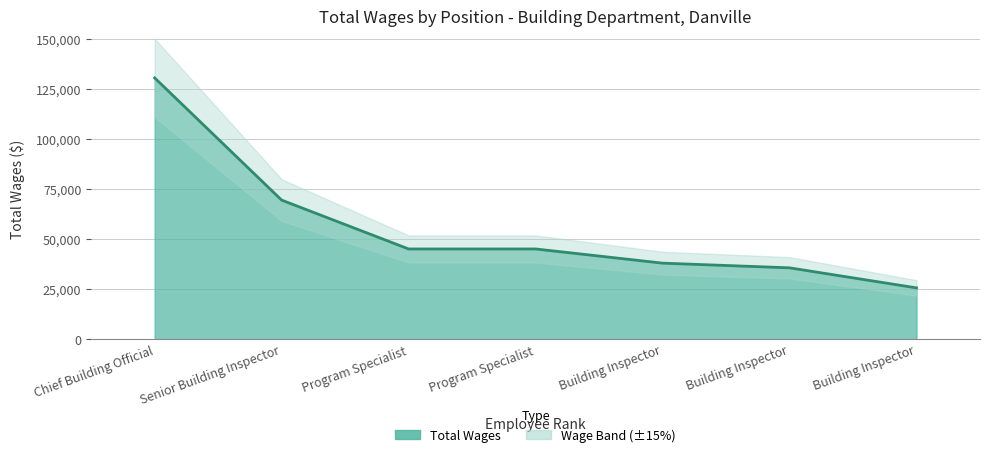

How many lines are shown in the chart?

1